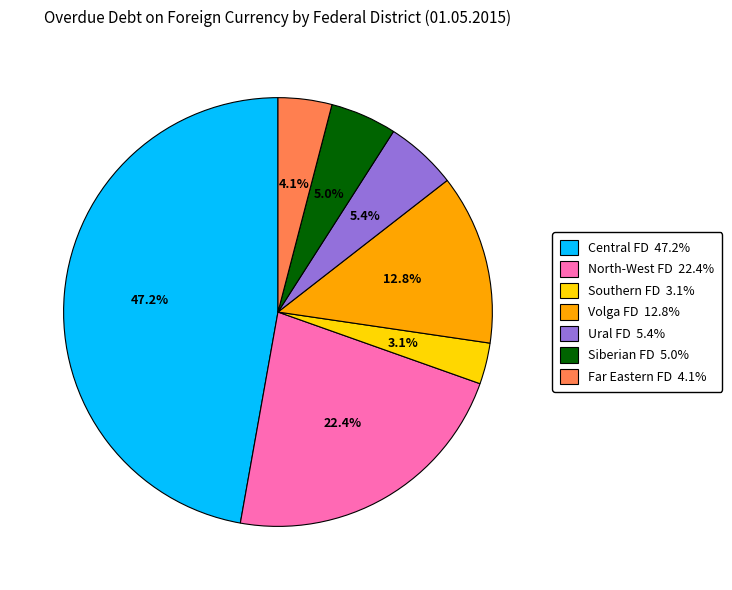

Does any single category account for the majority?

No